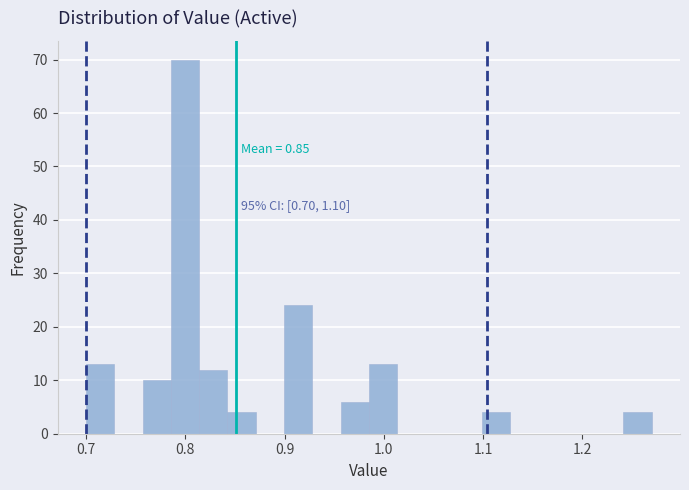

Around what value on the x-axis is the tallest bar? Give the approximate position of its centre, as read against the axis.

0.80